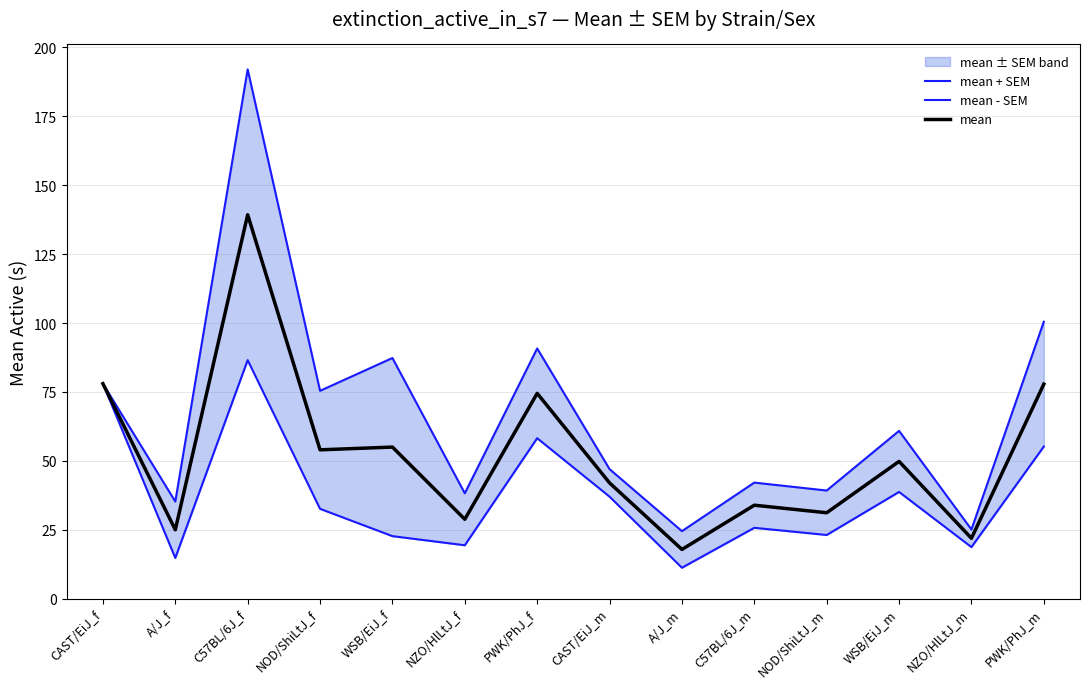

What is the difference between the highest and lowest values at NZO/HlLtJ_f?

18.9